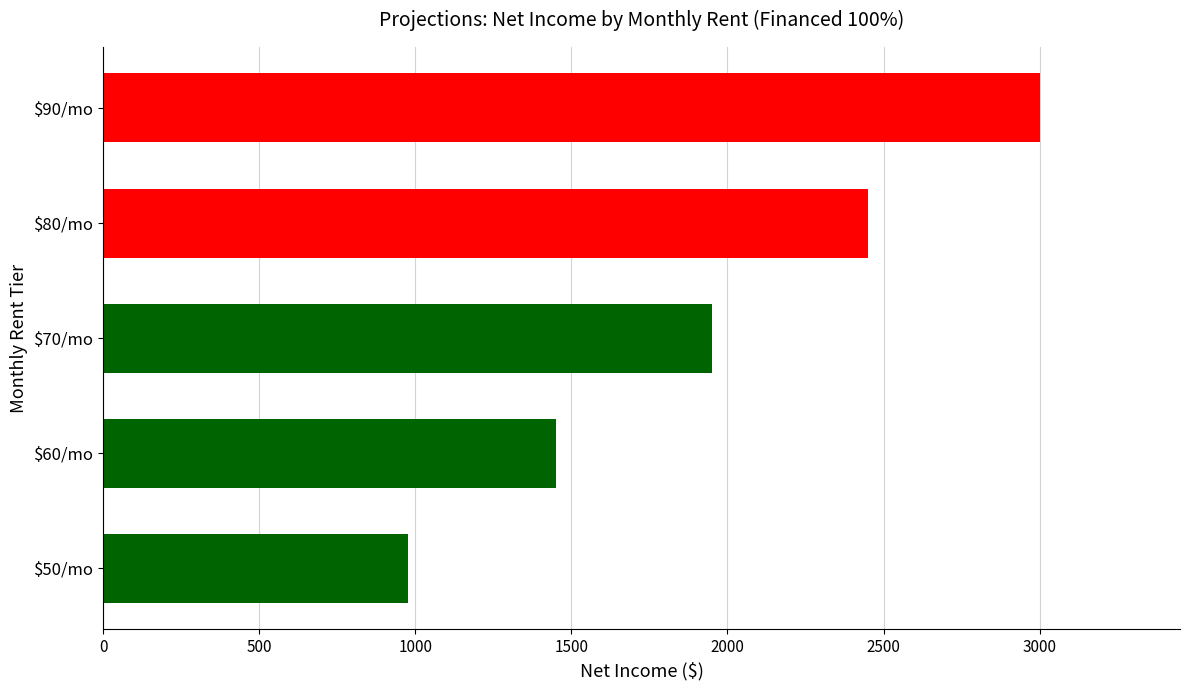

Is it true that the value at $90/mo is 3000?

True